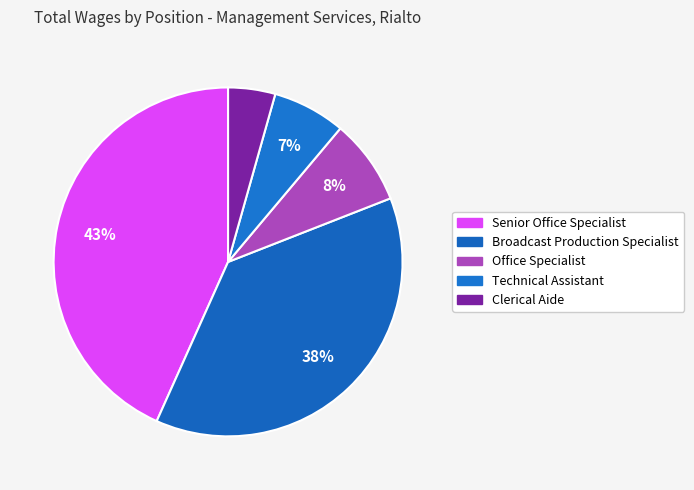

Count the number of slices in the pie.

5